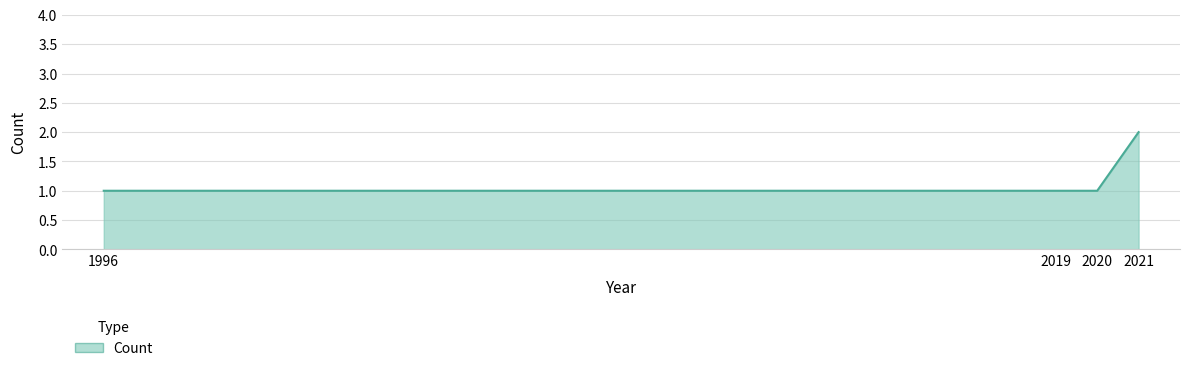

The value at 1996 is 2. True or false?

False